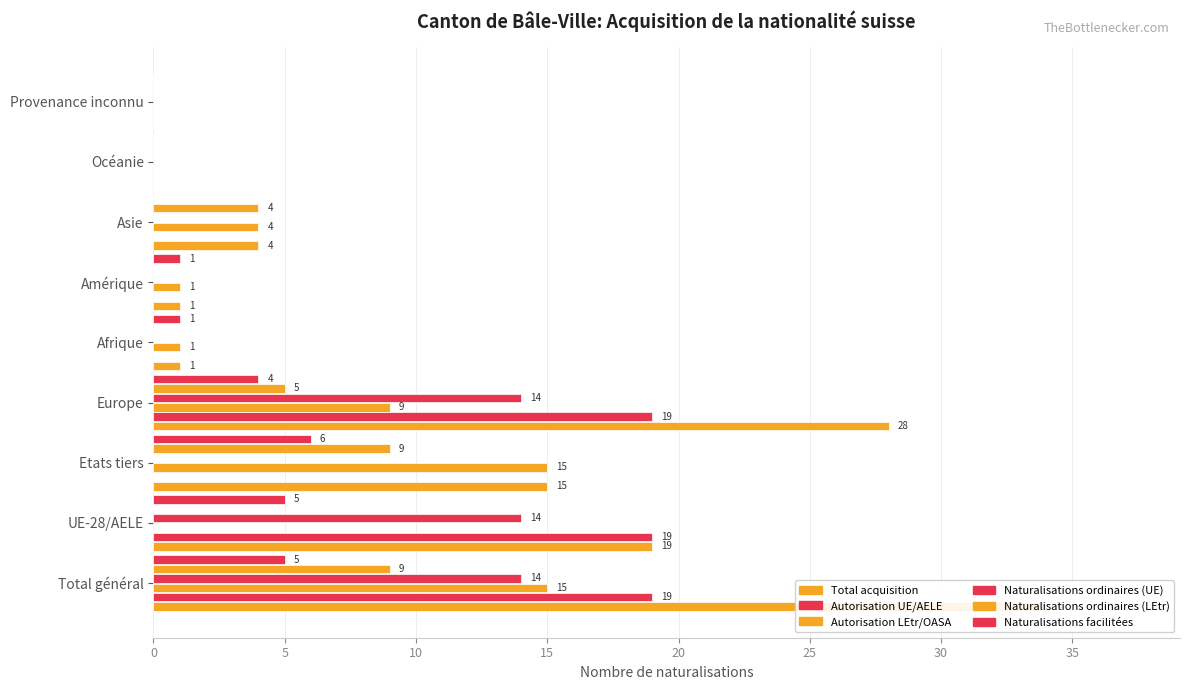

Which series has the largest total across all categories?

Total acquisition